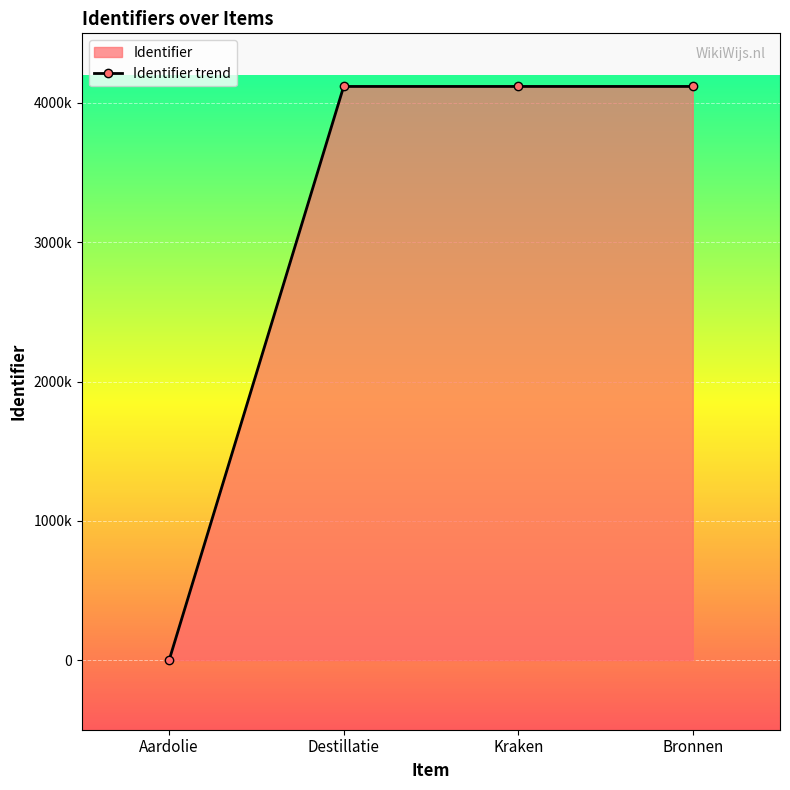

Reading left to right, what are all the values shown in this chart?

Aardolie=0	Destillatie=4118627	Kraken=4118630	Bronnen=4118634